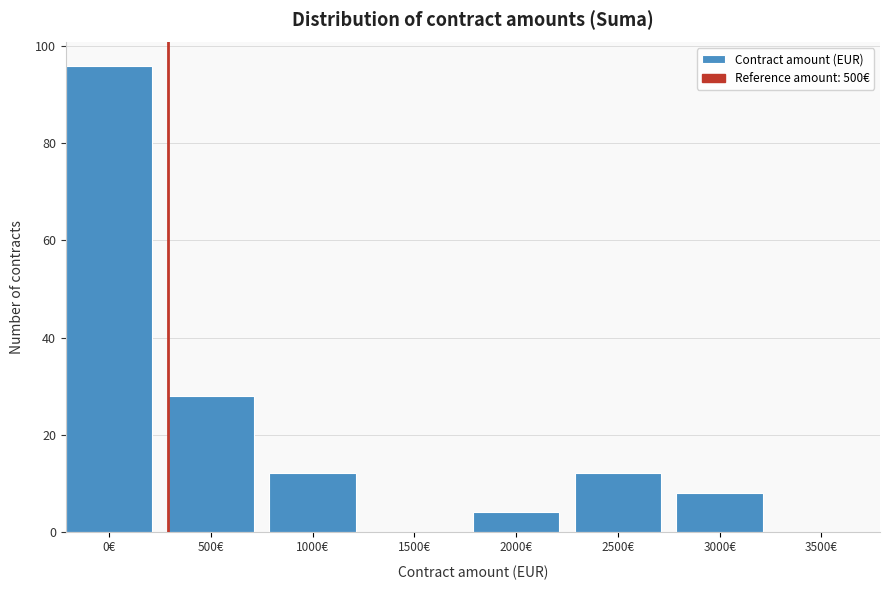

Reading left to right, list all the values displayed in this chart.

0€=96	500€=28	1000€=12	1500€=0	2000€=4	2500€=12	3000€=8	3500€=0